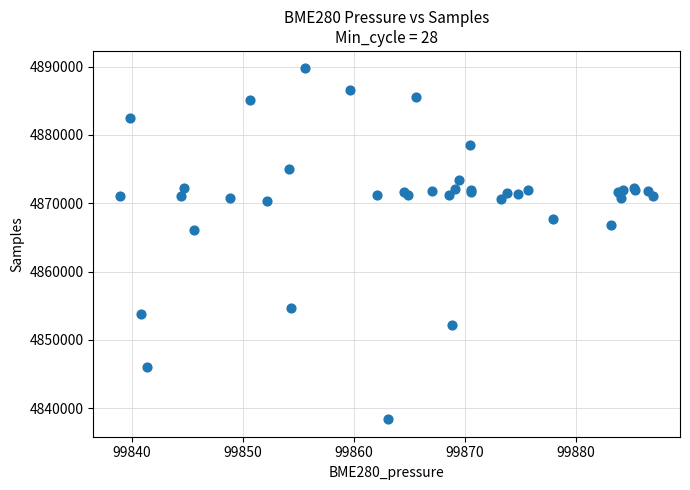

What Y value in the scatter plot is closest to 4864062?

4866149